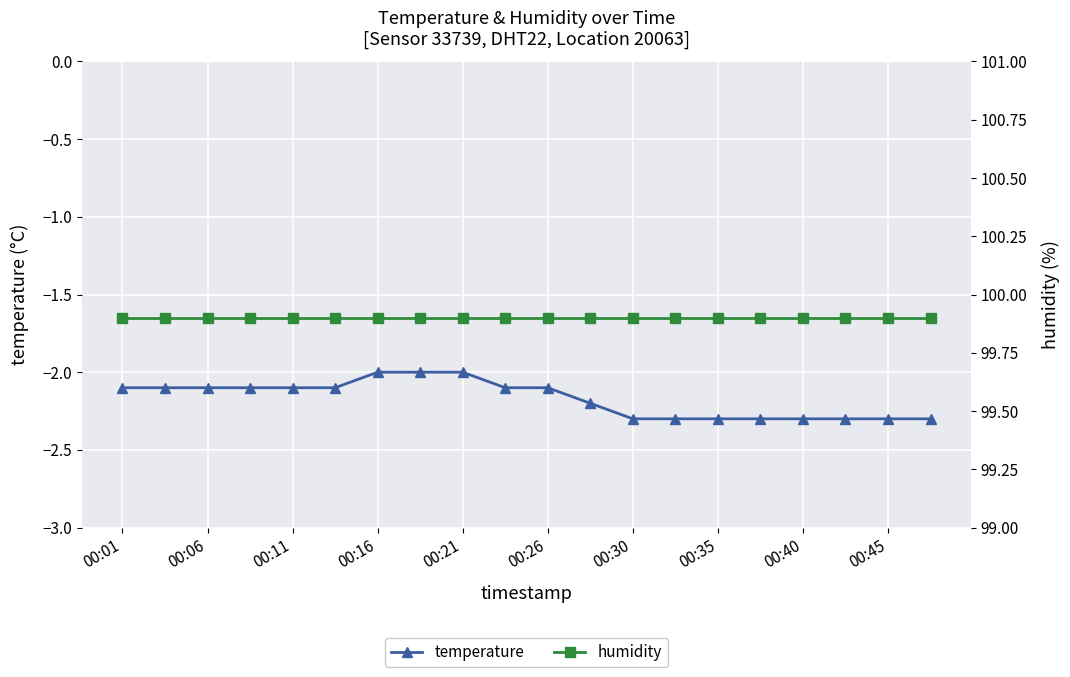

What is the minimum value shown in the chart?

-2.3